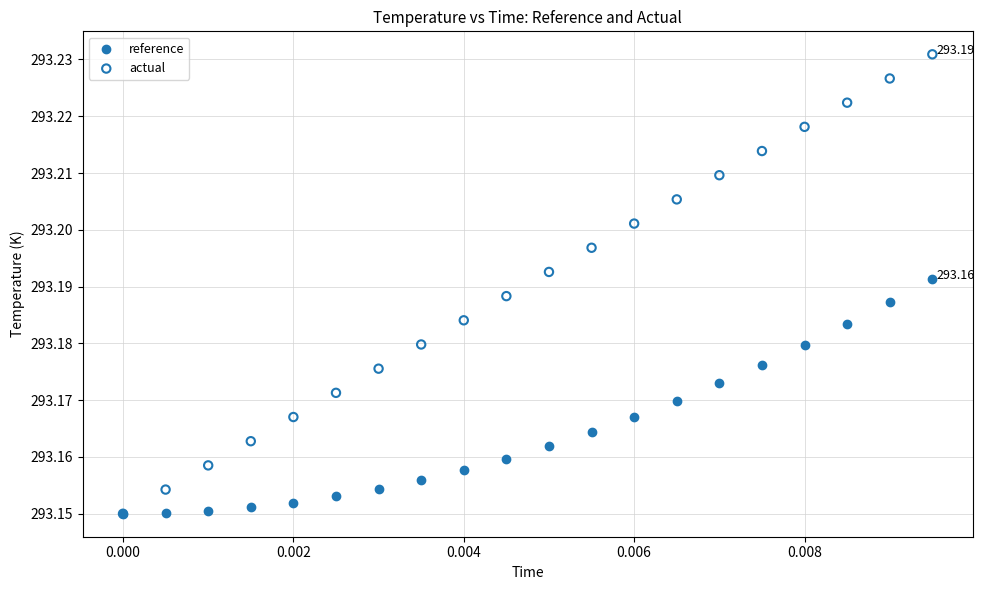

What are all the series names shown in the legend?

reference, actual